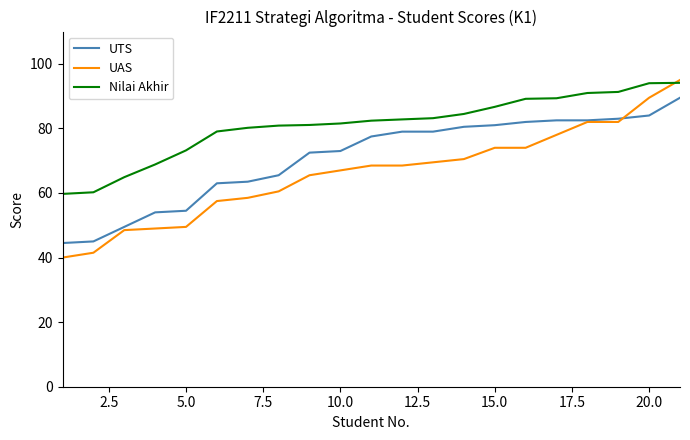

Which series has the largest range (max minus min)?

UAS